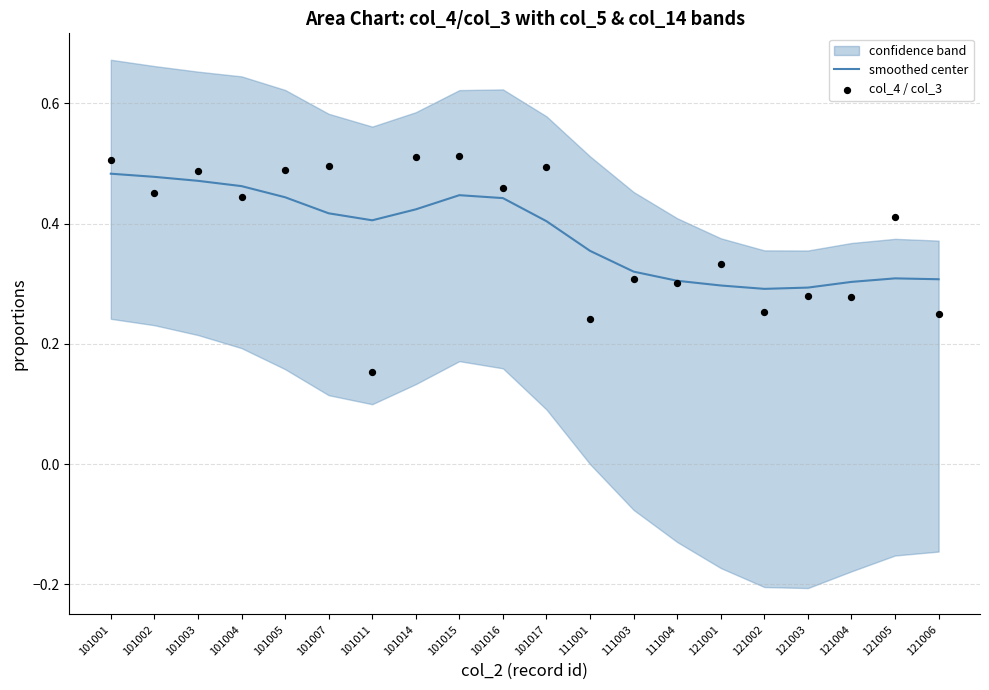

Is it true that smoothed center equals 0.1 at 101007?

False